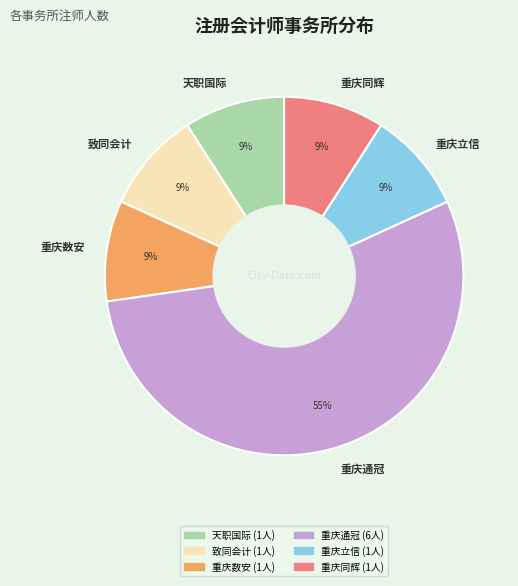

The 重庆通冠 slice represents 69% of the pie. True or false?

False